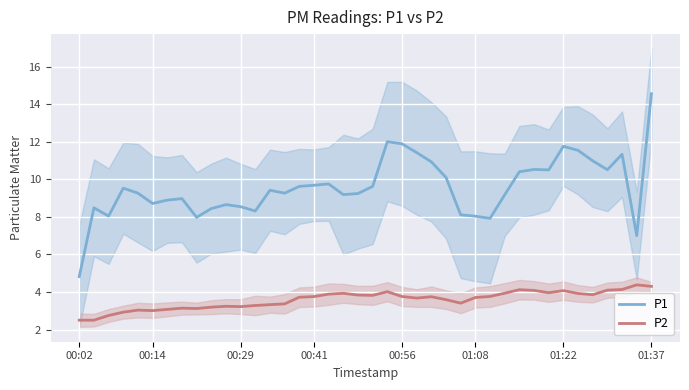

What is the value of the P2 point at the 13th from the left?

3.3